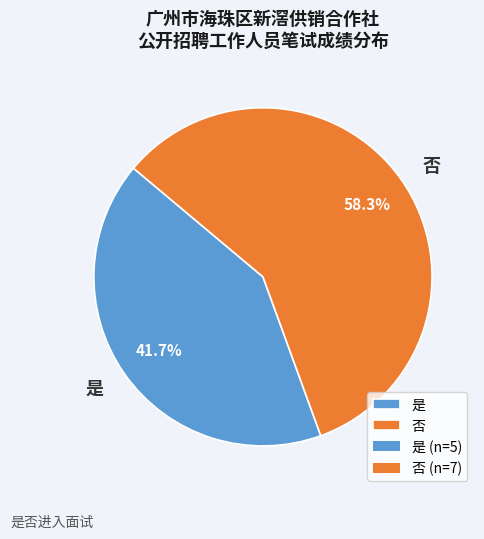

To the nearest percent, what is the combined percentage of 是 and 否?

100%